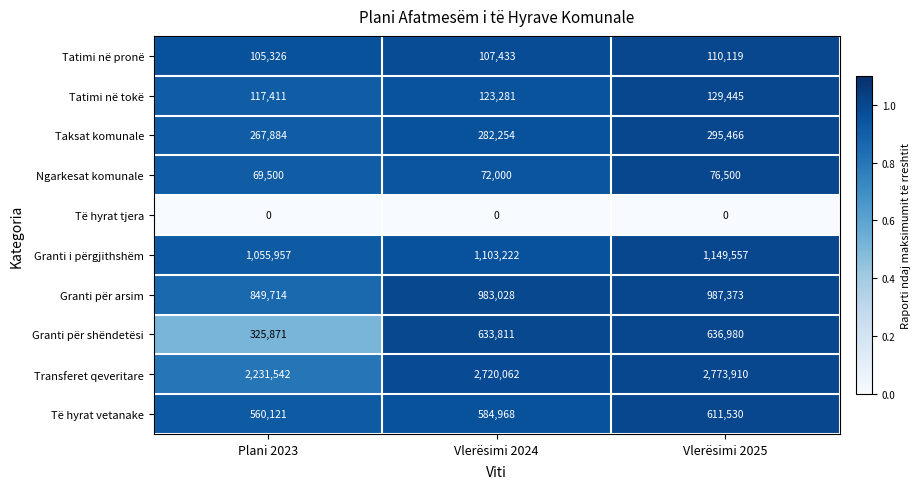

Which series has the largest range (max minus min)?

Transferet qeveritare